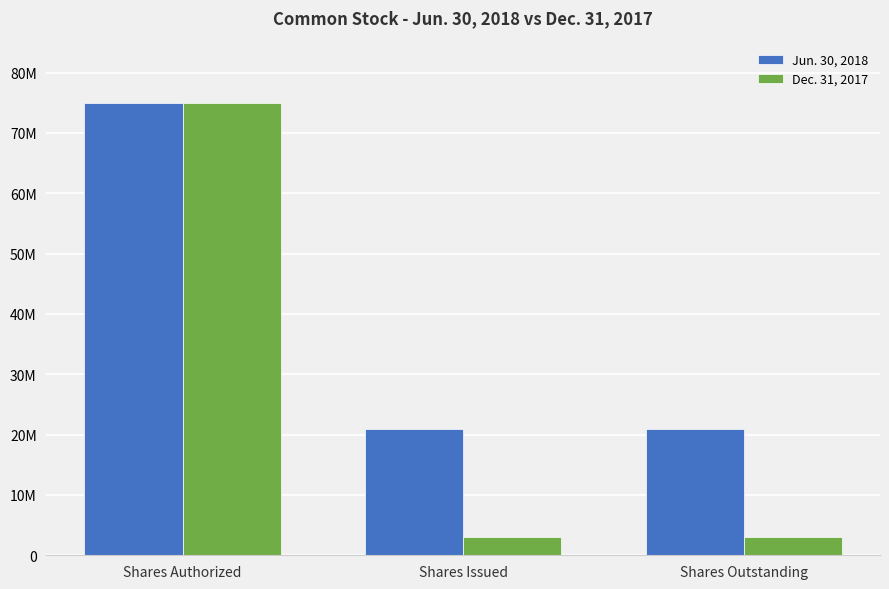

True or false: Jun. 30, 2018 has a value of 34401230 at Shares Authorized.

False